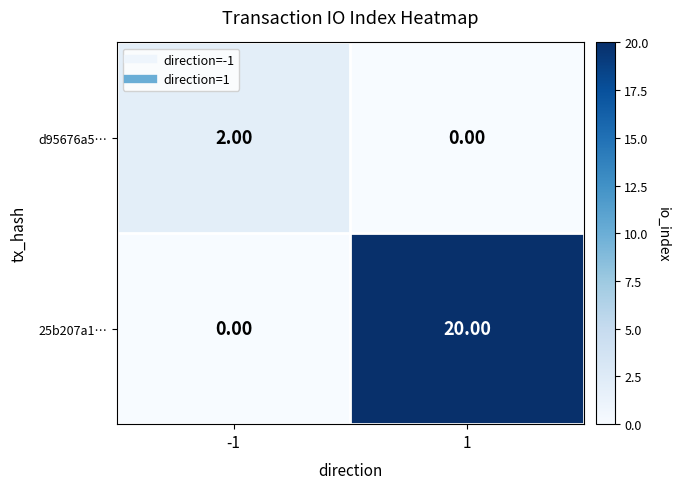

What is the difference between the 25b207a1… values at 1 and -1?

20